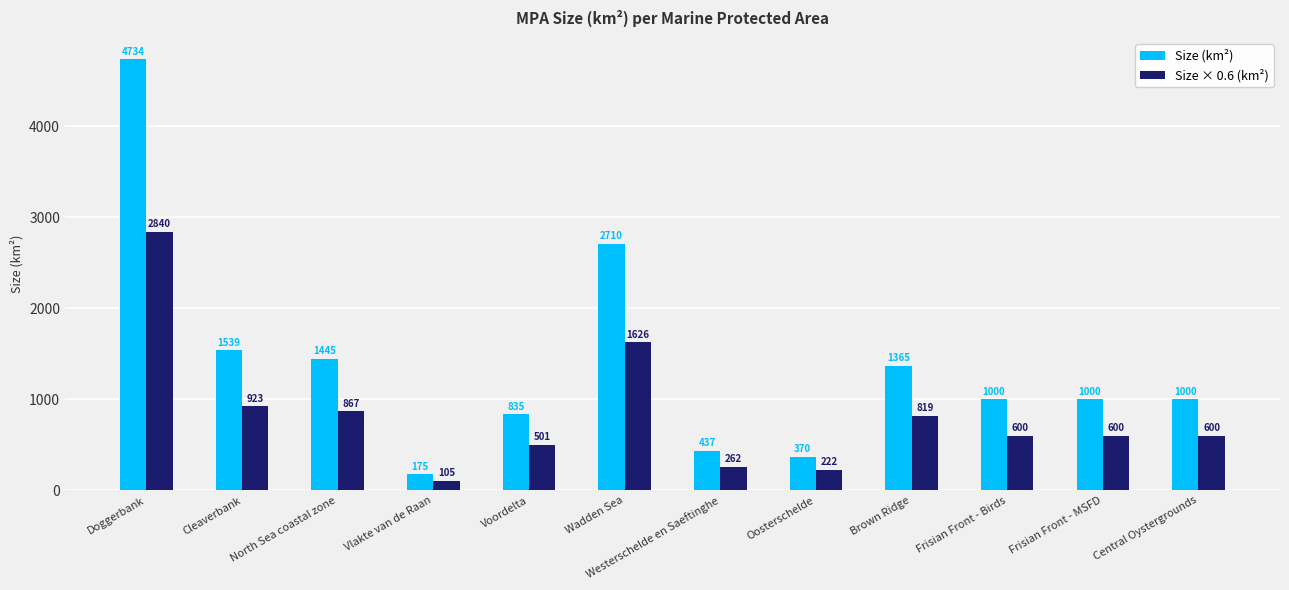

The Size (km²) series shows 175.0 at Vlakte van de Raan. True or false?

True